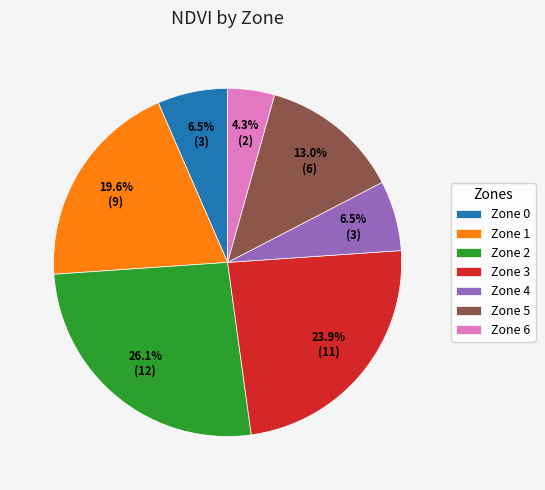

To the nearest percent, what is the difference between the largest and smallest slice percentages?

22%